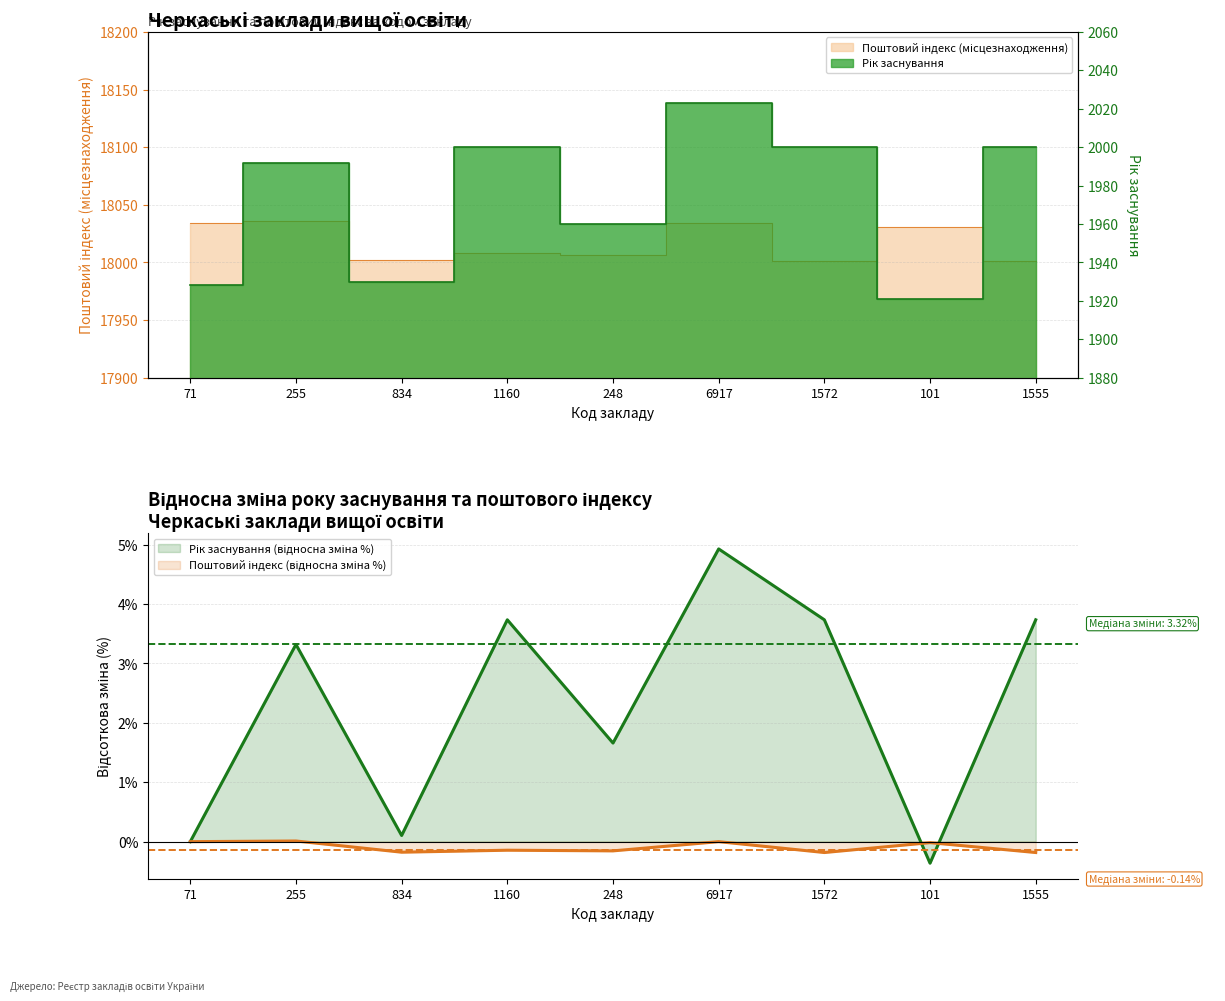

Is it true that Рік заснування equals -0.4 at 101?

True